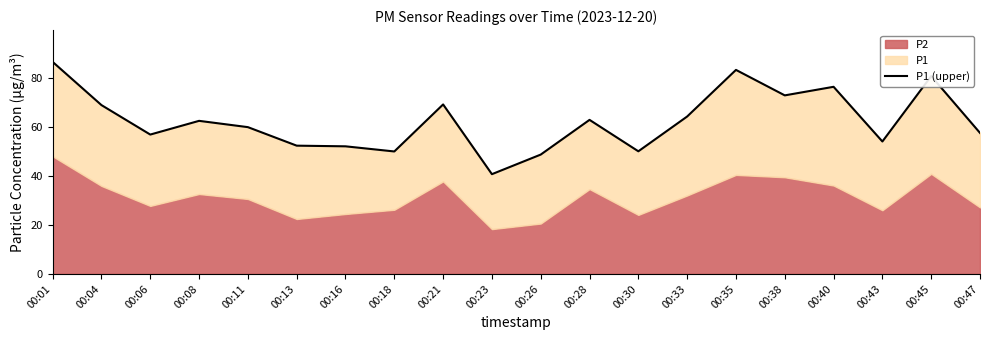

Is it true that the value at 00:43 is 18.5?

False